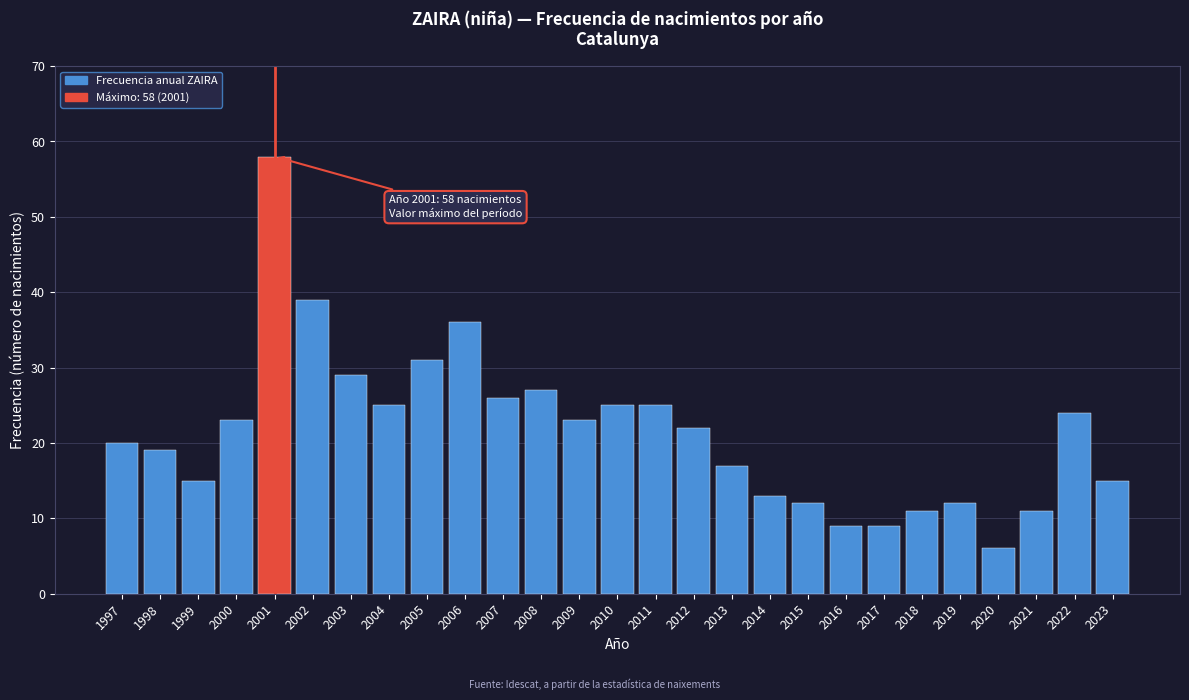

Reading left to right, transcribe all the data shown in this chart.

20	19	15	23	58	39	29	25	31	36	26	27	23	25	25	22	17	13	12	9	9	11	12	6	11	24	15